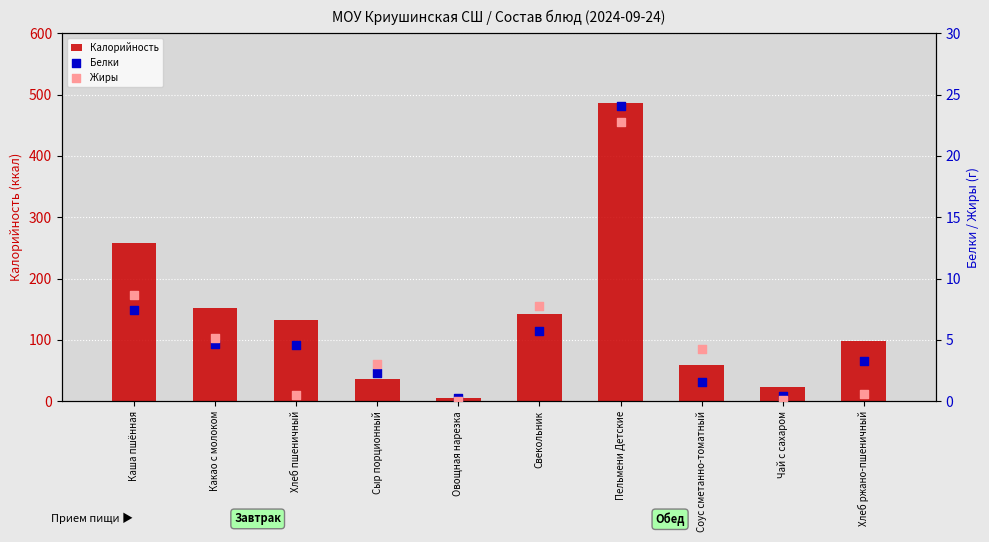

Which series has the largest total across all categories?

Калорийность